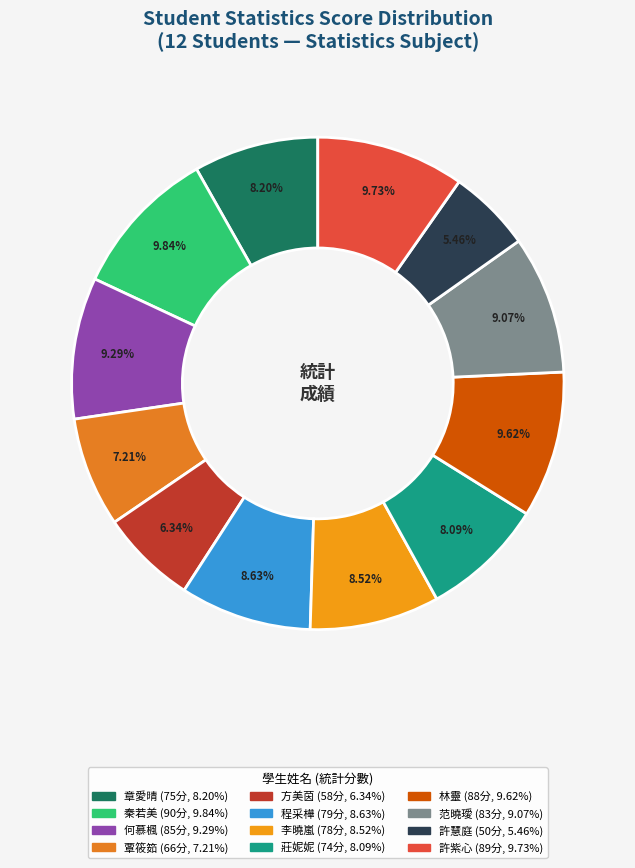

How many segments does this pie chart have?

12